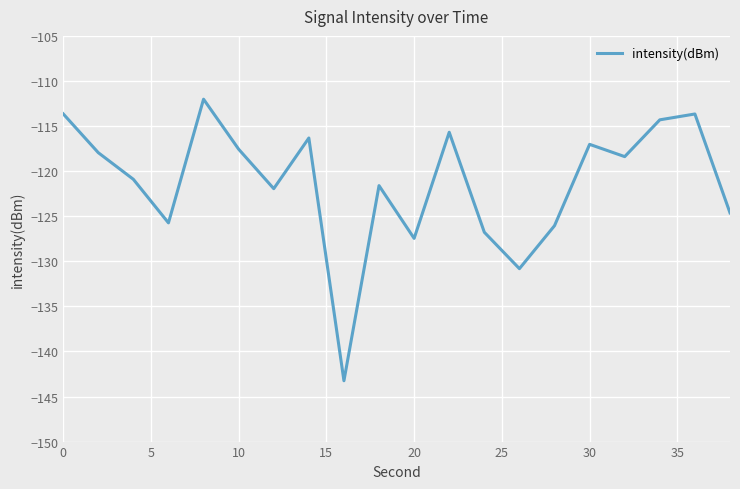

What is the maximum value shown in the chart?

-112.0